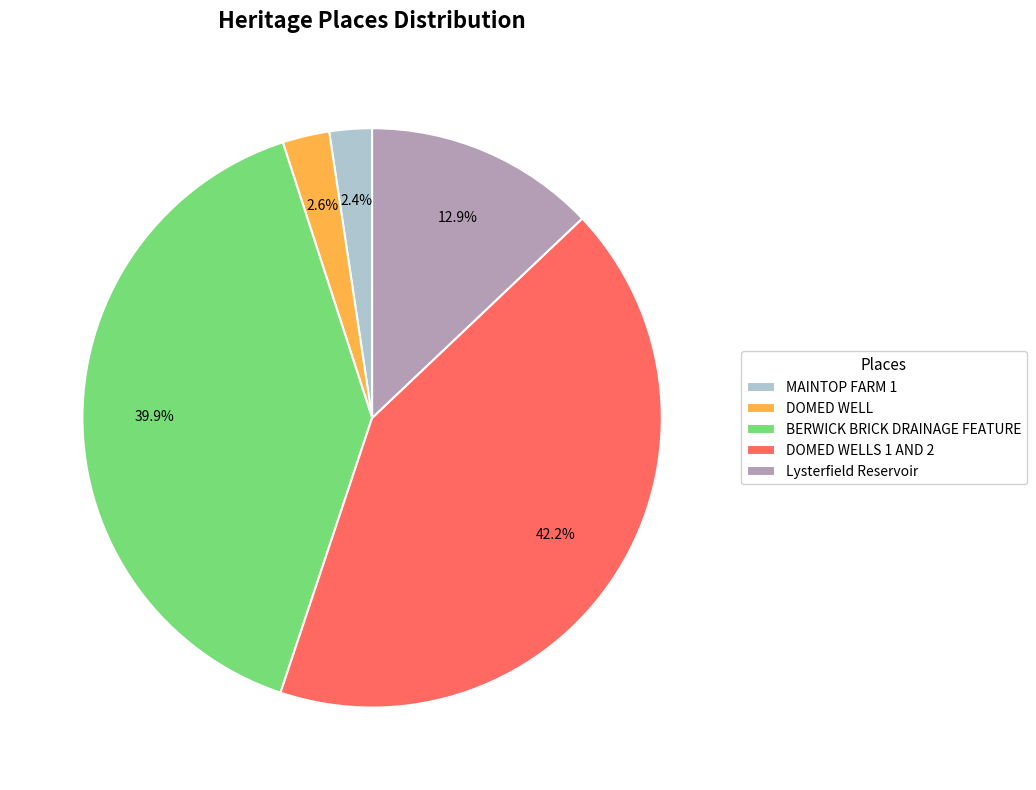

To the nearest percent, what is the difference between the Lysterfield Reservoir and BERWICK BRICK DRAINAGE FEATURE slice percentages?

27%